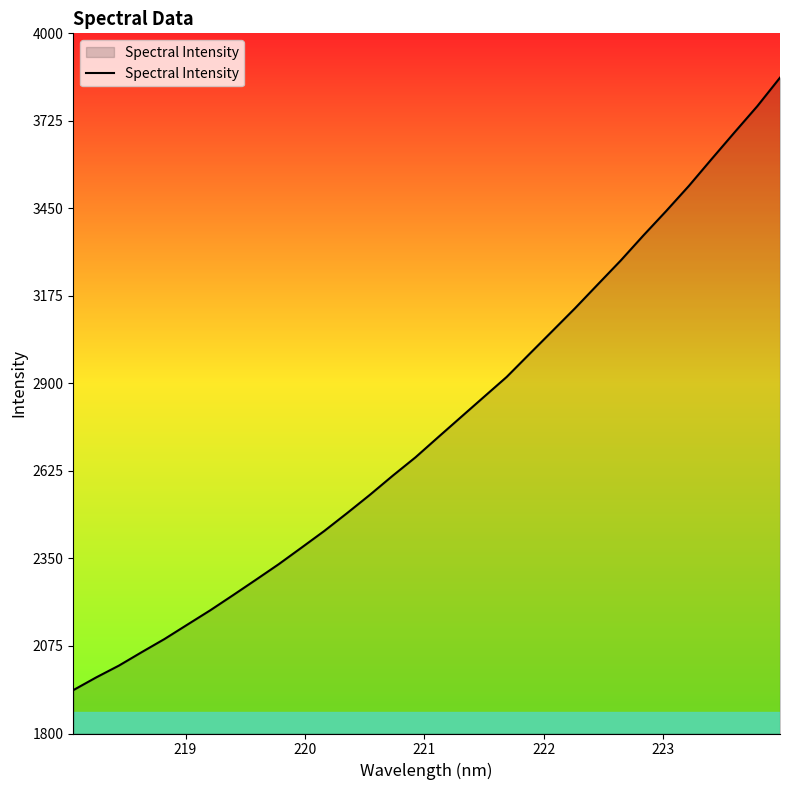

What is the difference between the second highest and second lowest values?

1794.8